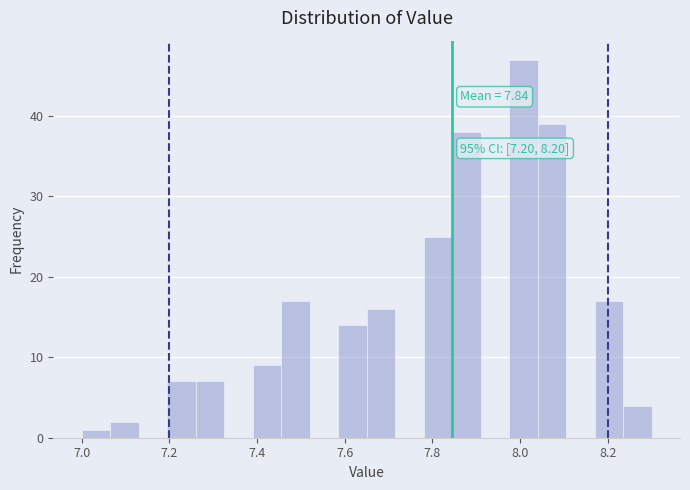

Around what value on the x-axis is the tallest bar? Give the approximate position of its centre, as read against the axis.

8.00